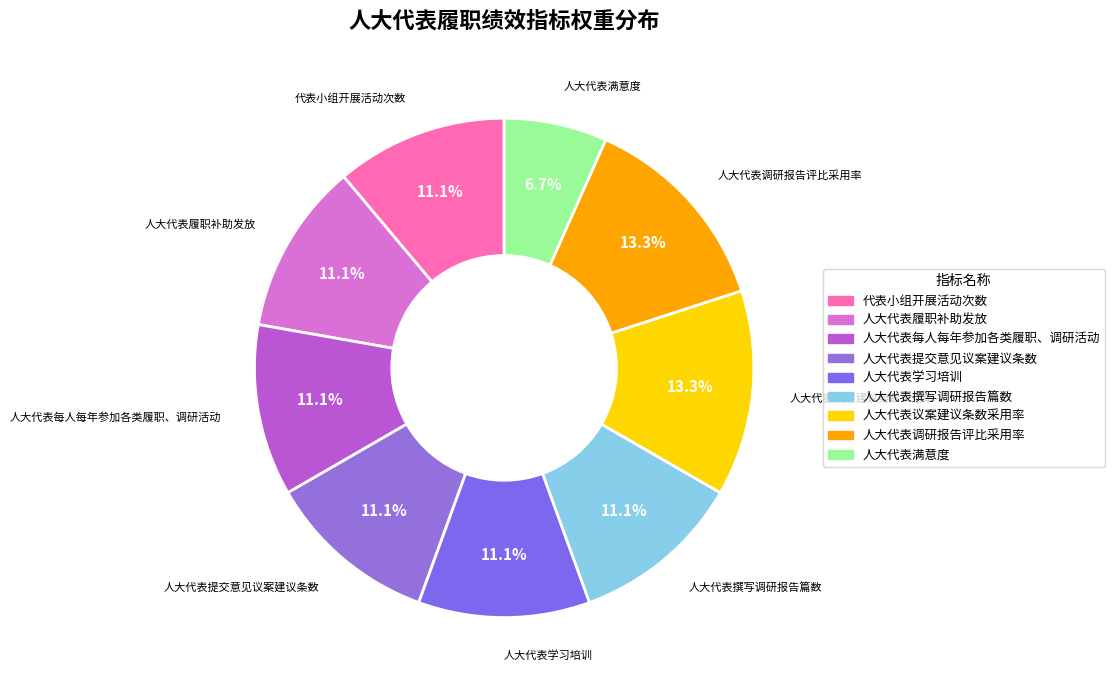

Which slice is the smallest?

人大代表满意度